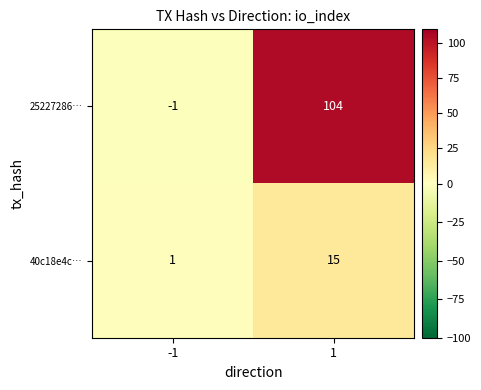

What is the total value across all series at 1?

119